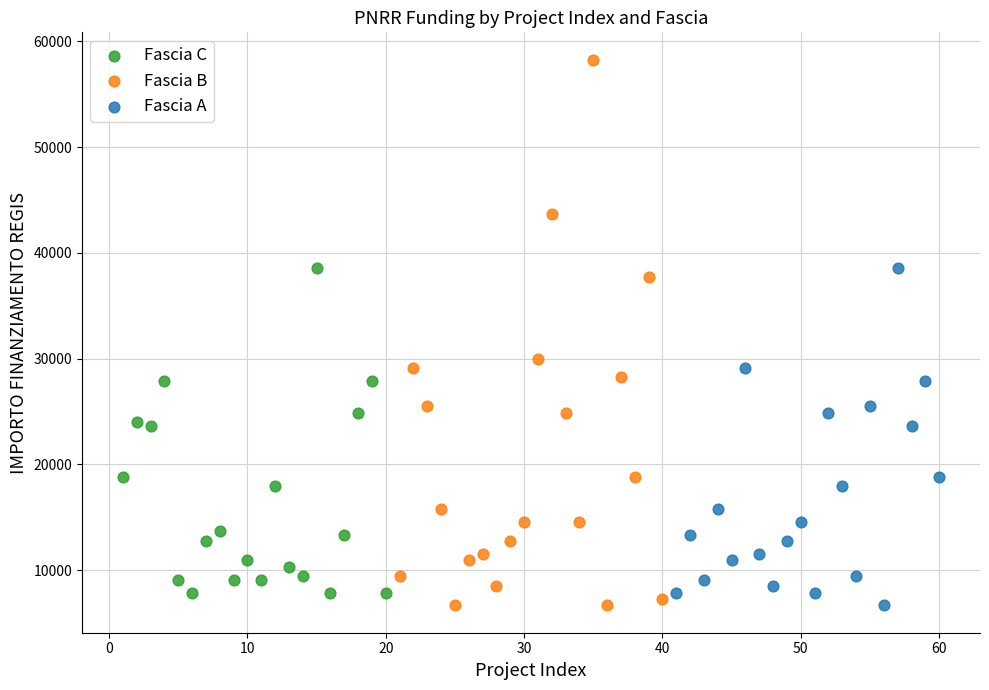

Which series reaches the maximum Y coordinate?

Fascia B